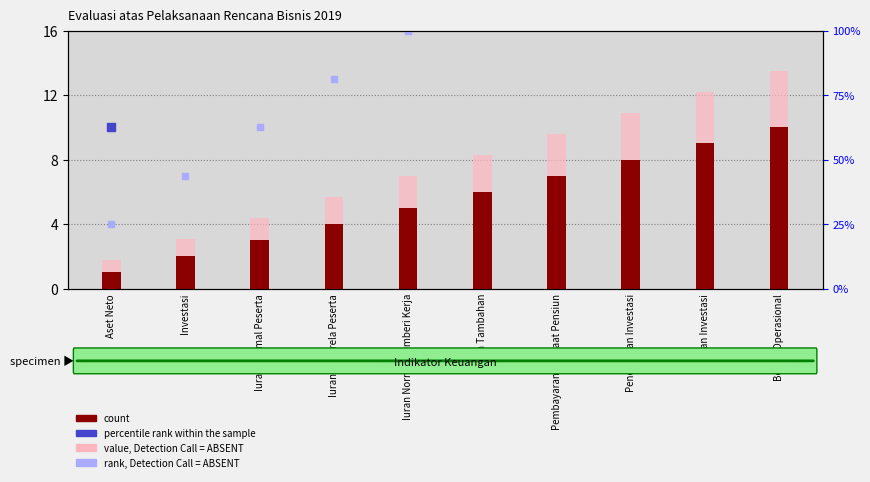

Is the value of value, Detection Call = ABSENT at Pendapatan Investasi greater than the value of percentile rank within the sample at Aset Neto?

Yes